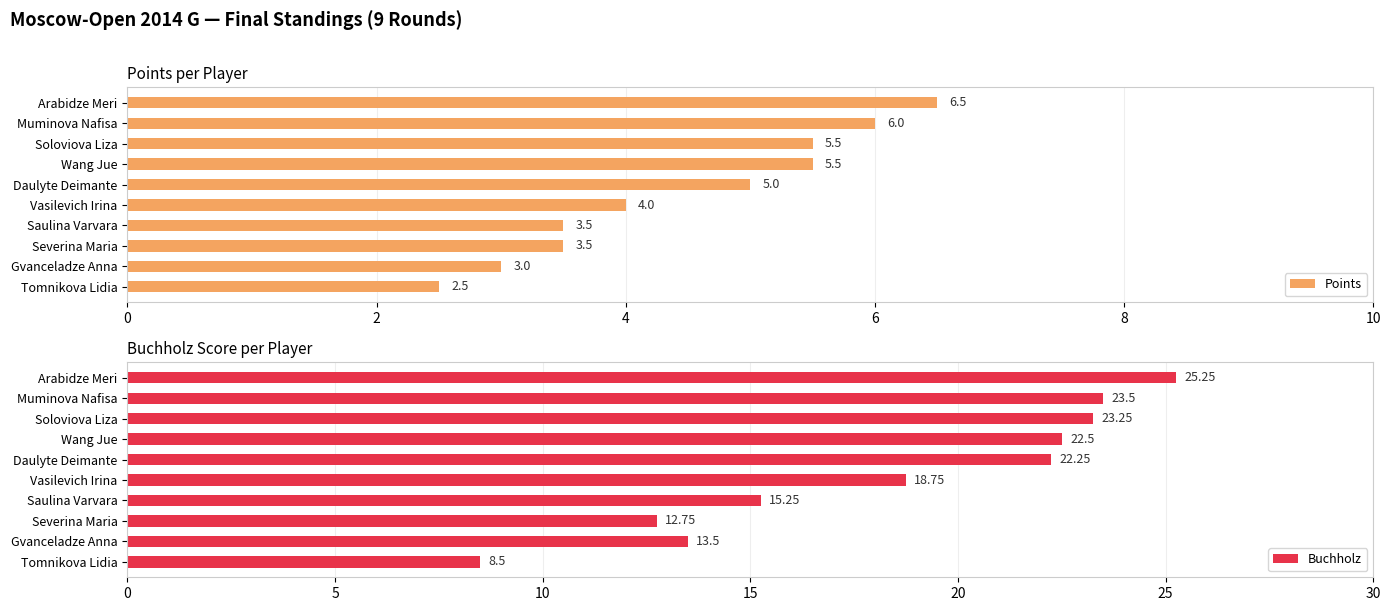

What are all the series names shown in the legend?

Points, Buchholz